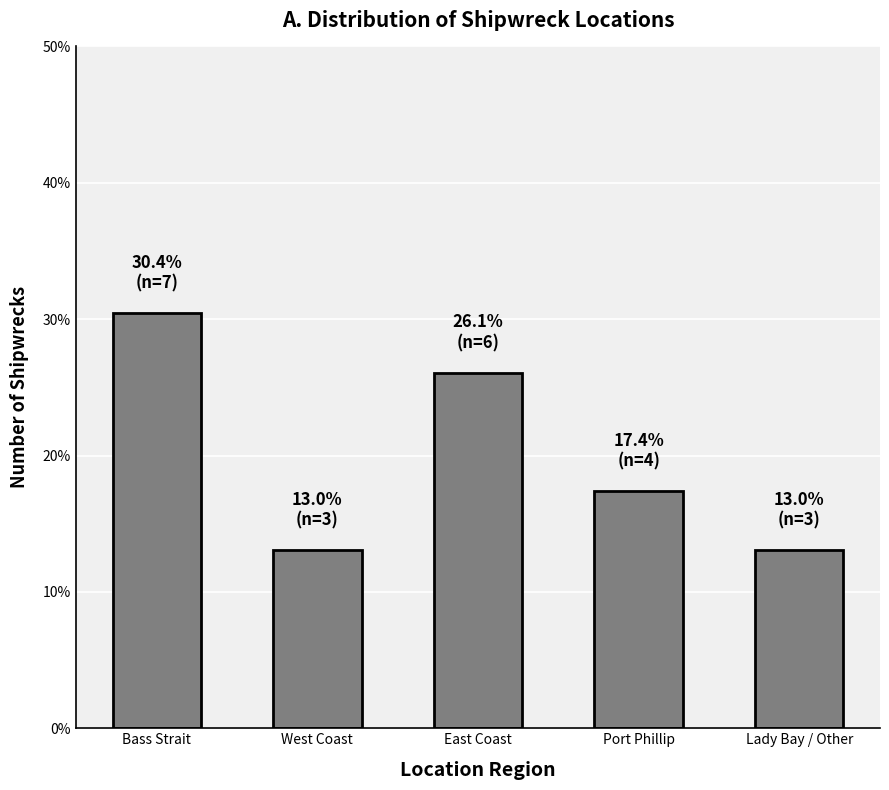

The chart shows a value of 19.3 at Lady Bay / Other. True or false?

False